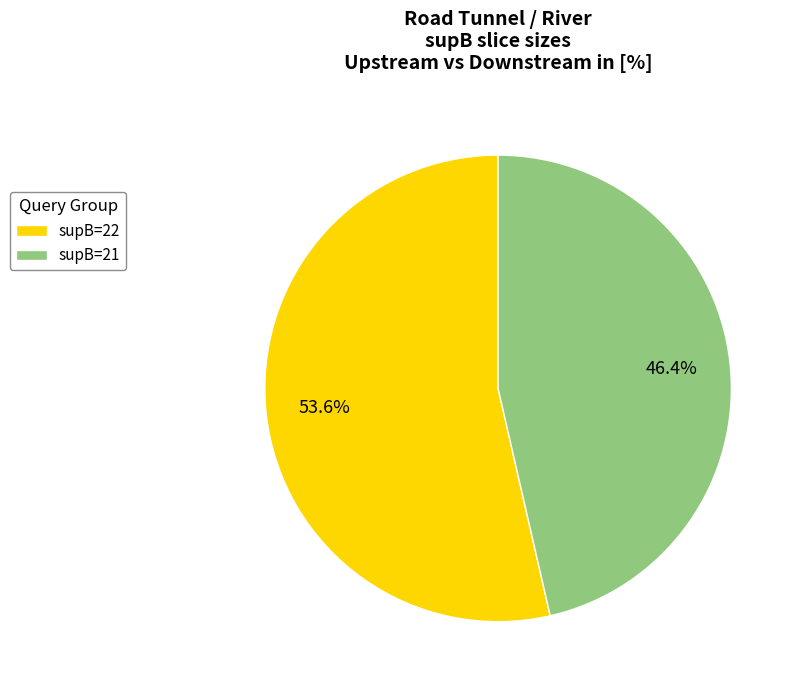

Combined, what portion of the pie is supB=21 and supB=22?

100.0%